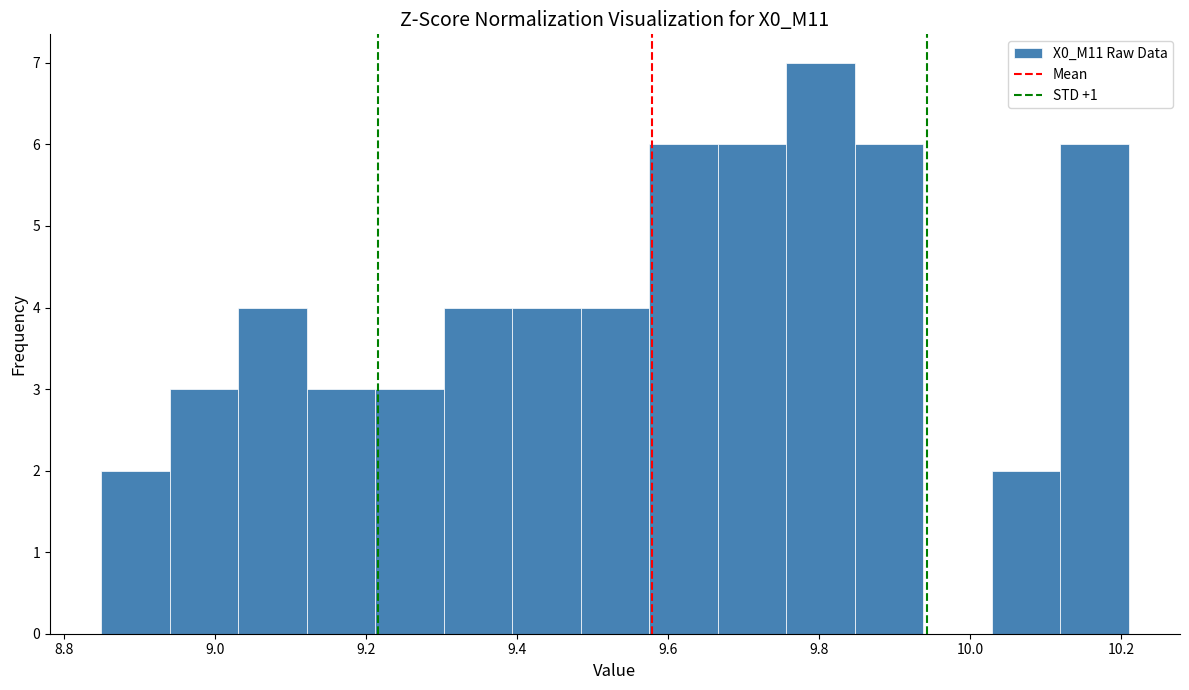

Reading left to right, transcribe this chart: for each bar, give the range it covers on the x-axis and its height. Neither the bar edges nor the heights are printed on the chart, so give them approximately, as read against the axes.

8.86 to 8.94: 2
8.94 to 9.04: 3
9.04 to 9.12: 4
9.12 to 9.22: 3
9.22 to 9.30: 3
9.30 to 9.40: 4
9.40 to 9.48: 4
9.48 to 9.58: 4
9.58 to 9.66: 6
9.66 to 9.76: 6
9.76 to 9.84: 7
9.84 to 9.94: 6
9.94 to 10.02: 0
10.02 to 10.12: 2
10.12 to 10.22: 6